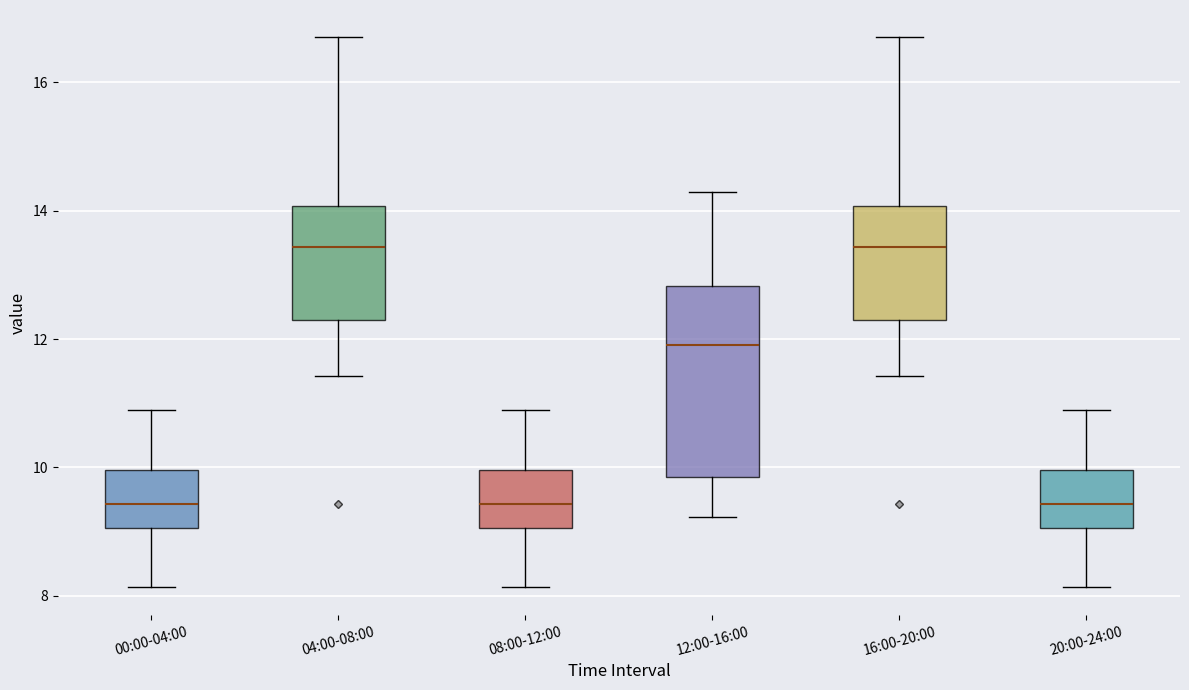

Where does the lower whisker of the box for 16:00-20:00 end on the y-axis? The values are not printed on the chart, so give them approximately, as read against the axis.

11.4